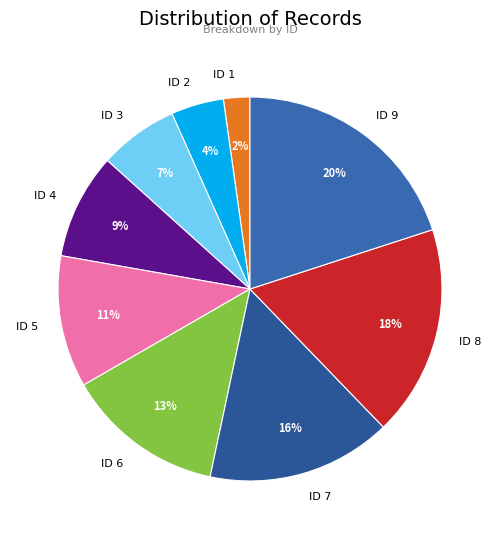

How many slices are in this pie chart?

9